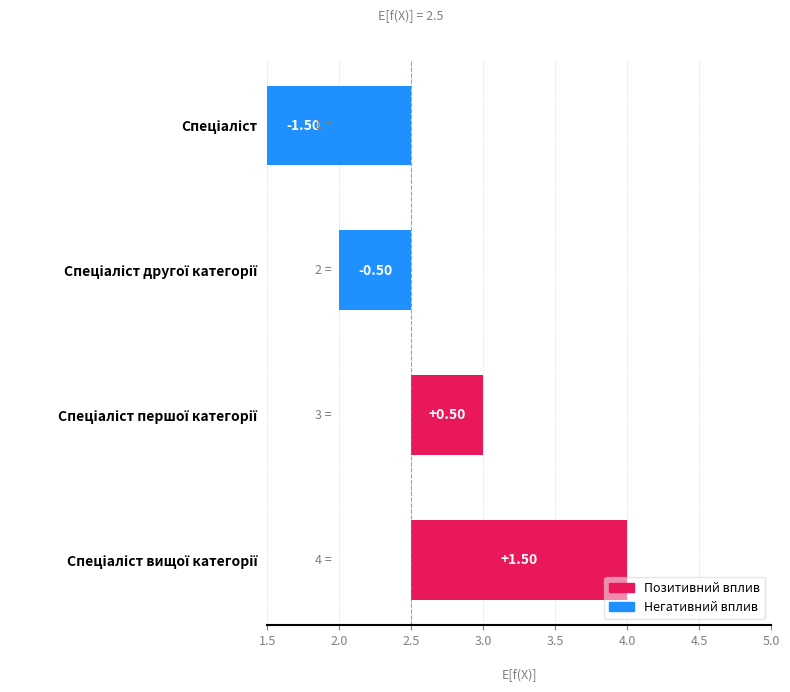

How many values are below zero?

2